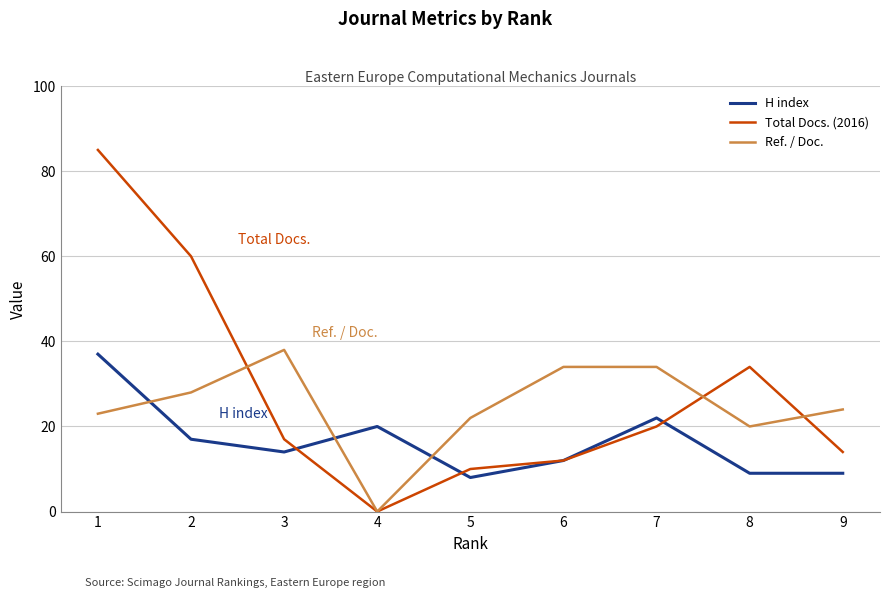

What are all the series names shown in the legend?

H index, Total Docs. (2016), Ref. / Doc.